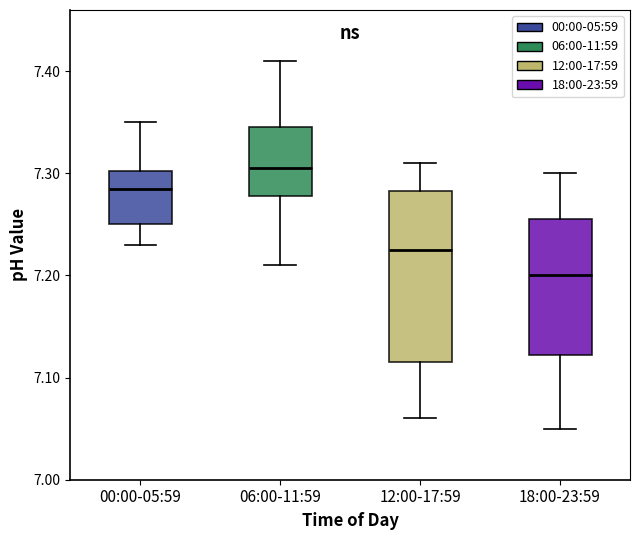

Reading left to right, transcribe this box plot: for each box, give where its median line is, the range the box spans, and where its two whiskers end, as read against the y-axis. The values are not printed on the chart, so give them approximately, as read against the axis.

00:00-05:59: median 7.29, box 7.25 to 7.30, whiskers 7.23 to 7.35
06:00-11:59: median 7.31, box 7.28 to 7.35, whiskers 7.21 to 7.41
12:00-17:59: median 7.23, box 7.12 to 7.28, whiskers 7.06 to 7.31
18:00-23:59: median 7.20, box 7.12 to 7.26, whiskers 7.05 to 7.30